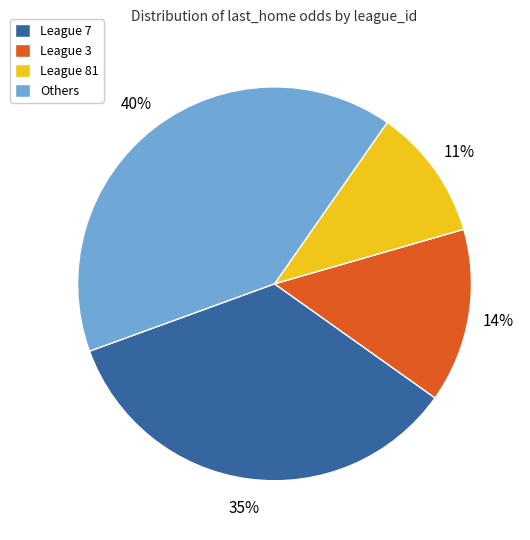

To the nearest percent, what is the average slice percentage?

25%